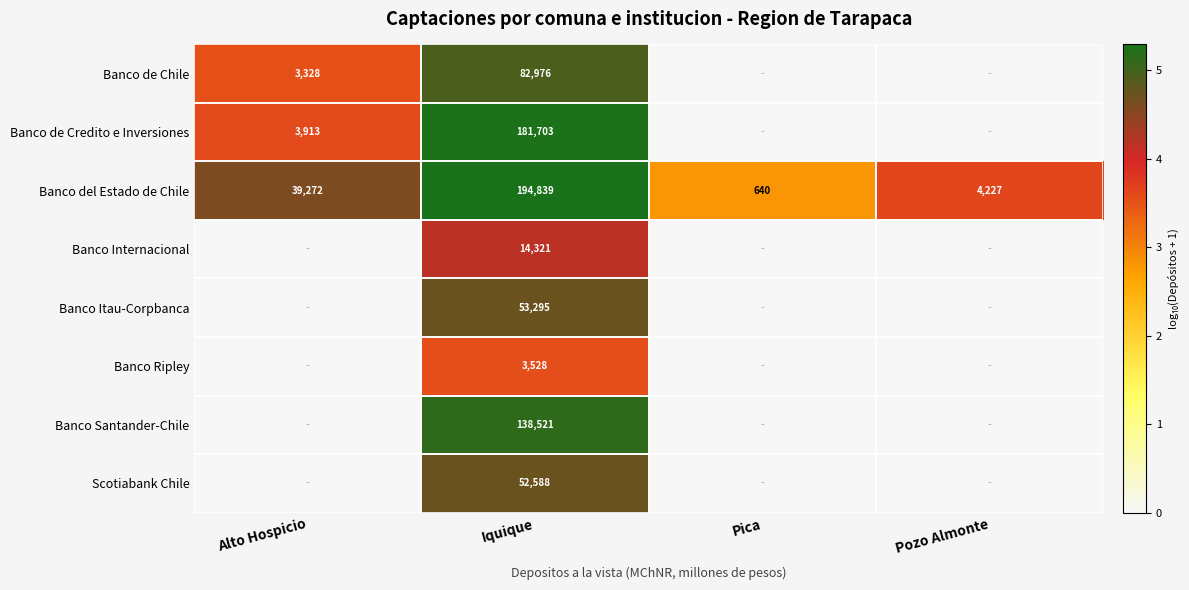

What is the difference between the Banco del Estado de Chile values at Pozo Almonte and Pica?

3587